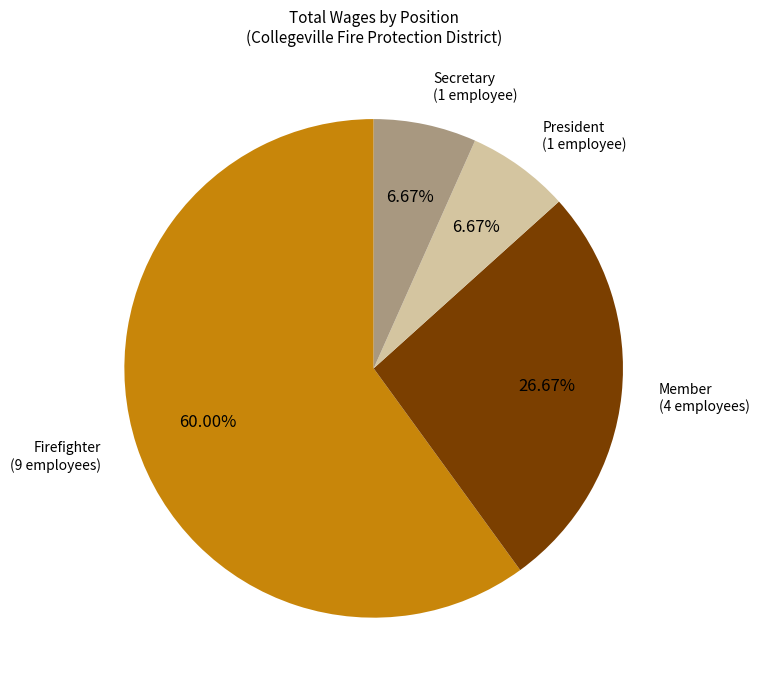

Does any single category account for the majority?

Yes